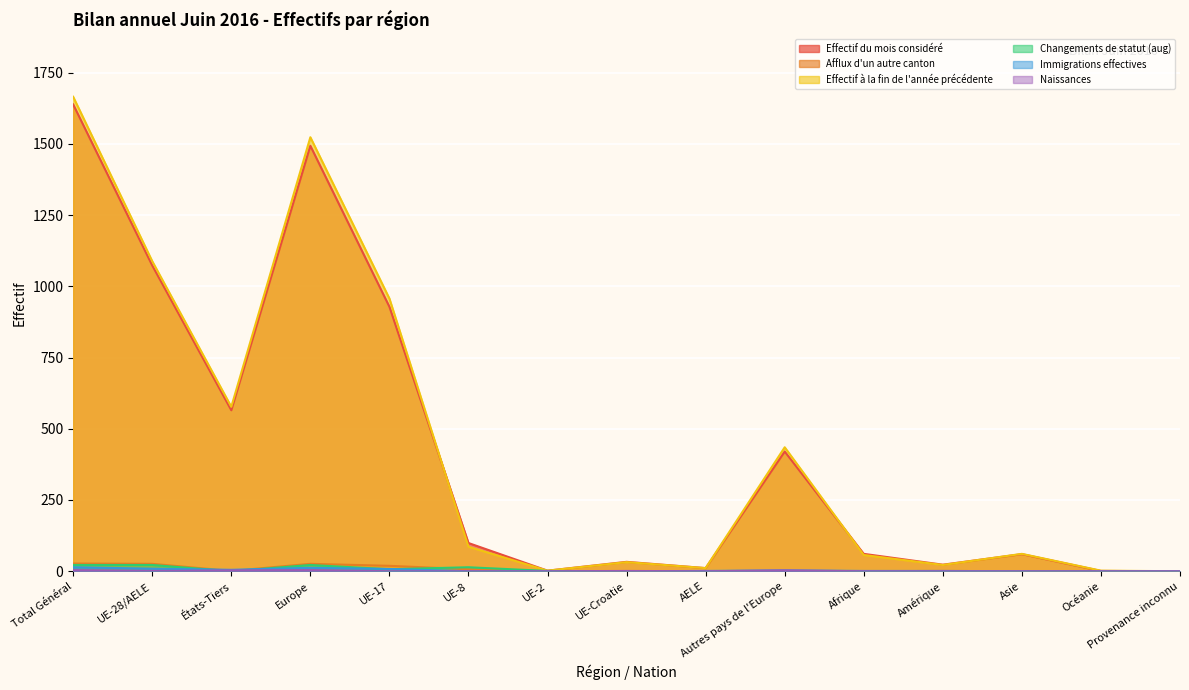

Reading left to right, extract all data points from this chart.

Effectif du mois considéré: 1638	1073	565	1493	928	99	2	33	11	420	61	23	60	1	0
Afflux d'un autre canton: 27	26	1	26	19	7	0	0	0	0	0	1	0	0	0
Effectif à la fin de l'année précédente: 1665	1088	577	1523	957	86	2	32	11	435	57	22	61	2	0
Changements de statut (aug): 22	22	0	22	7	14	1	0	0	0	0	0	0	0	0
Immigrations effectives: 14	9	5	12	8	0	0	0	1	3	1	1	0	0	0
Naissances: 4	1	3	4	0	0	0	1	0	3	0	0	0	0	0